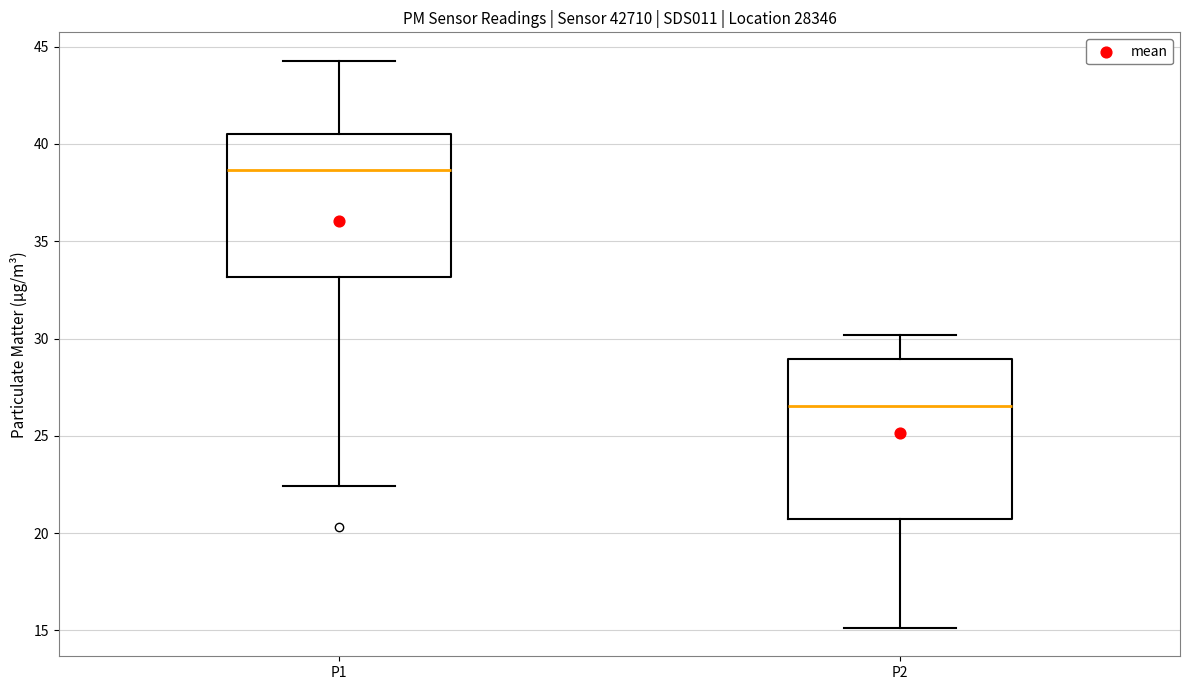

Reading left to right, transcribe this box plot: for each box, give where its median line is, the range the box spans, and where its two whiskers end, as read against the y-axis. The values are not printed on the chart, so give them approximately, as read against the axis.

P1: median 38.5, box 33.0 to 40.5, whiskers 22.5 to 44.5
P2: median 26.5, box 20.5 to 29.0, whiskers 15.0 to 30.0